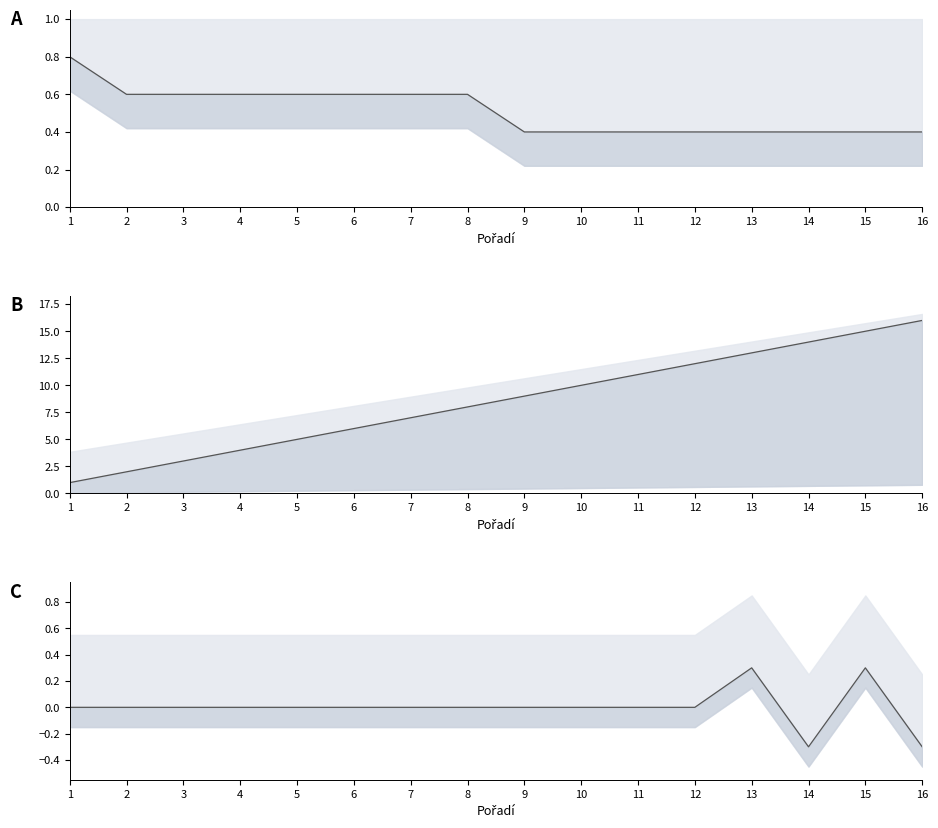

Between 16 and 8, which is larger?

8